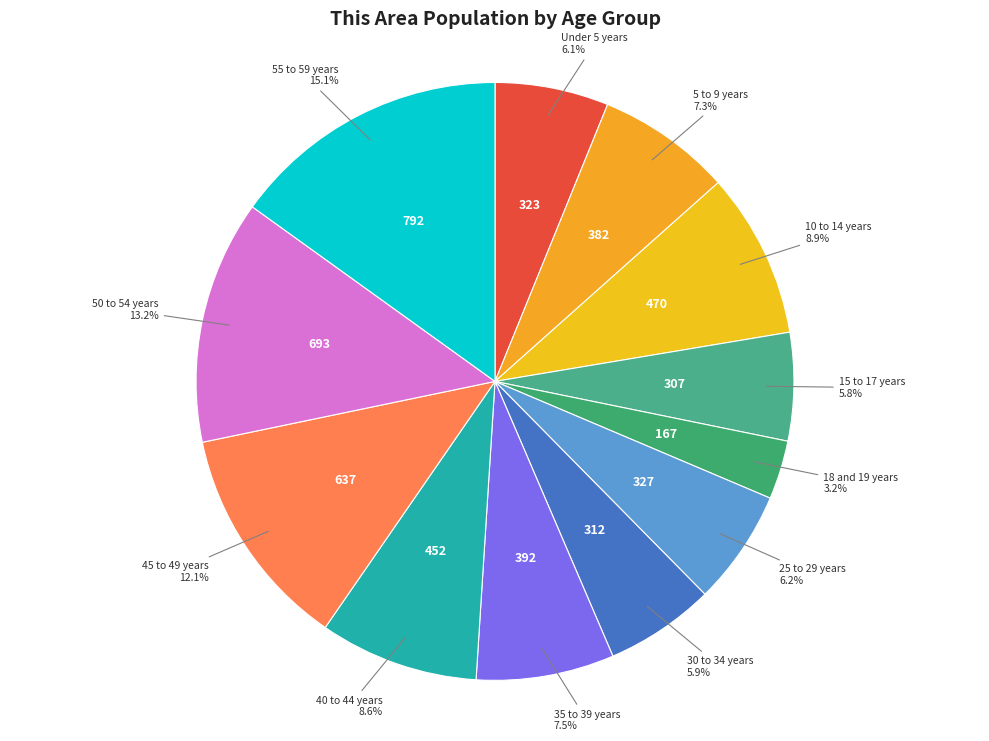

How many segments does this pie chart have?

12